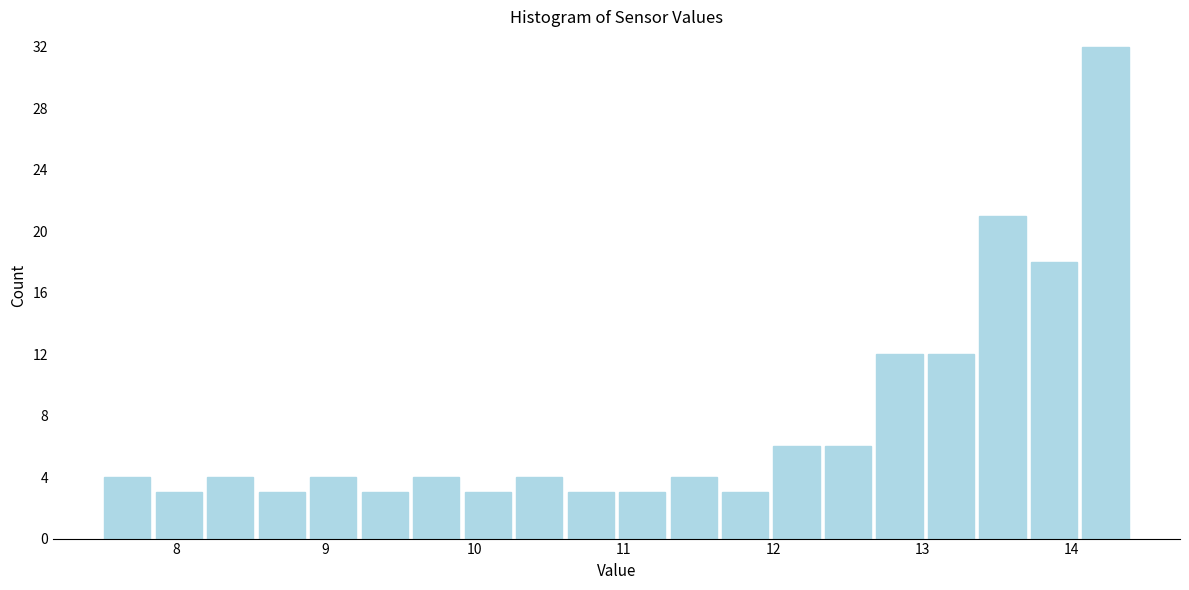

Read against the x-axis, roughly where is the centre of the tallest bar?

14.2